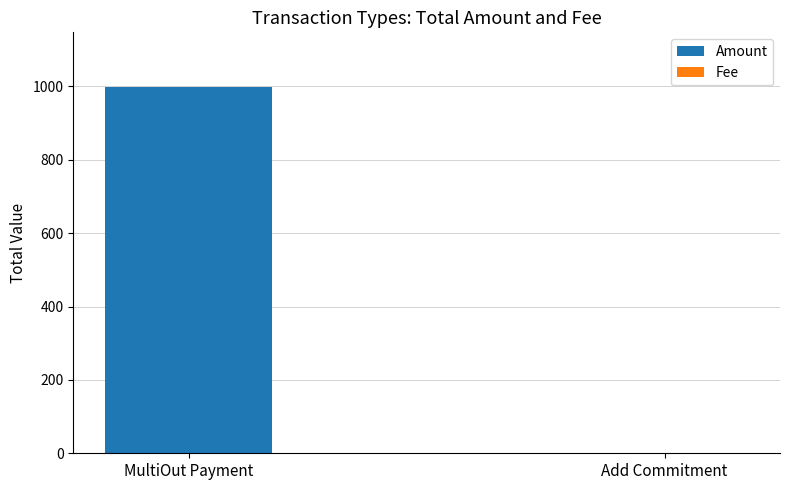

The value of Amount at Add Commitment is -358.0. True or false?

False